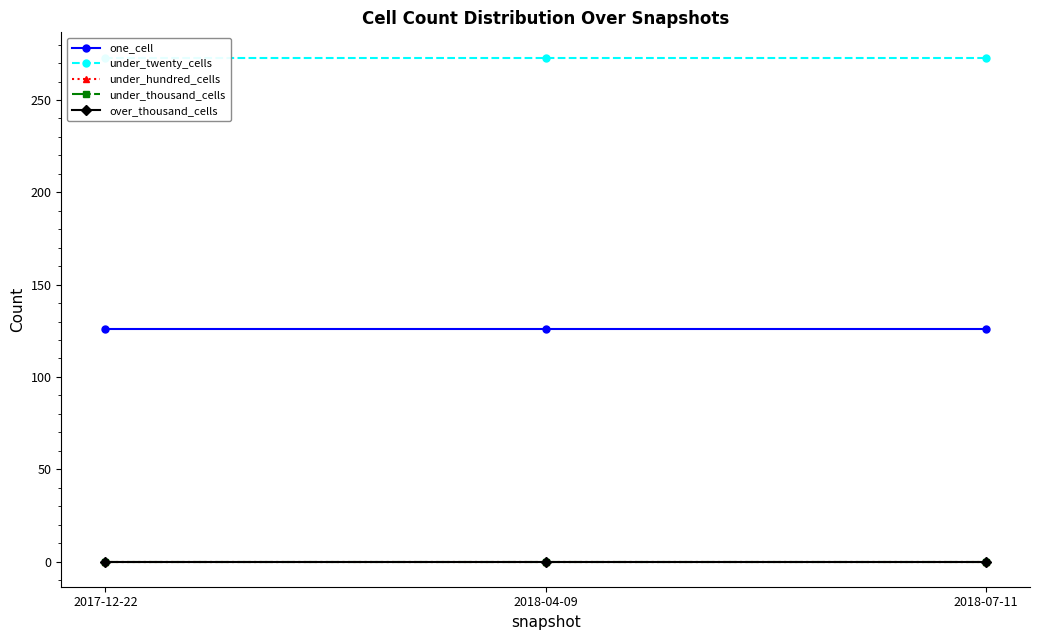

What position from the left is 2017-12-22?

1